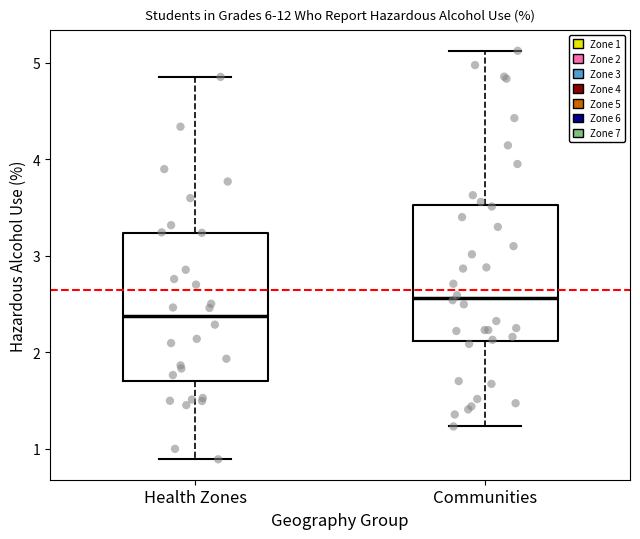

Reading left to right, read every box against the y-axis: the position of its median line, the range the box covers, and the ends of its whiskers. The values are not printed on the chart, so give them approximately, as read against the axis.

Health Zones: median 2.4, box 1.7 to 3.2, whiskers 0.9 to 4.9
Communities: median 2.6, box 2.1 to 3.5, whiskers 1.2 to 5.1